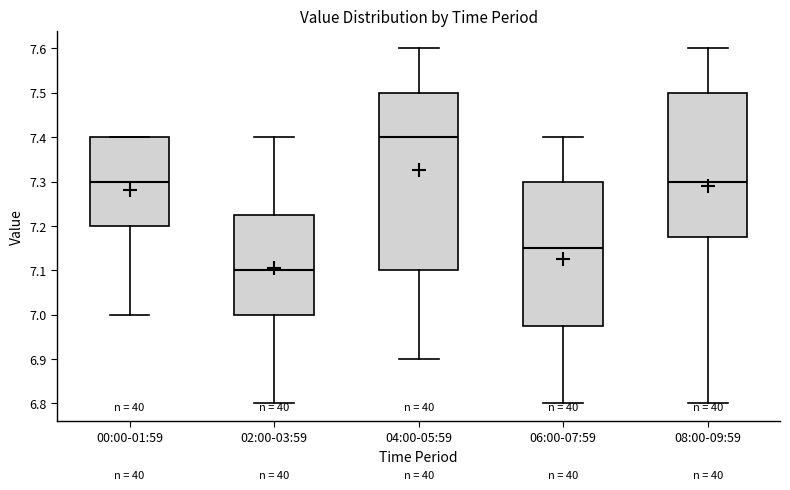

Comparing the boxes themselves (not the whiskers), which one is the tallest?

04:00-05:59